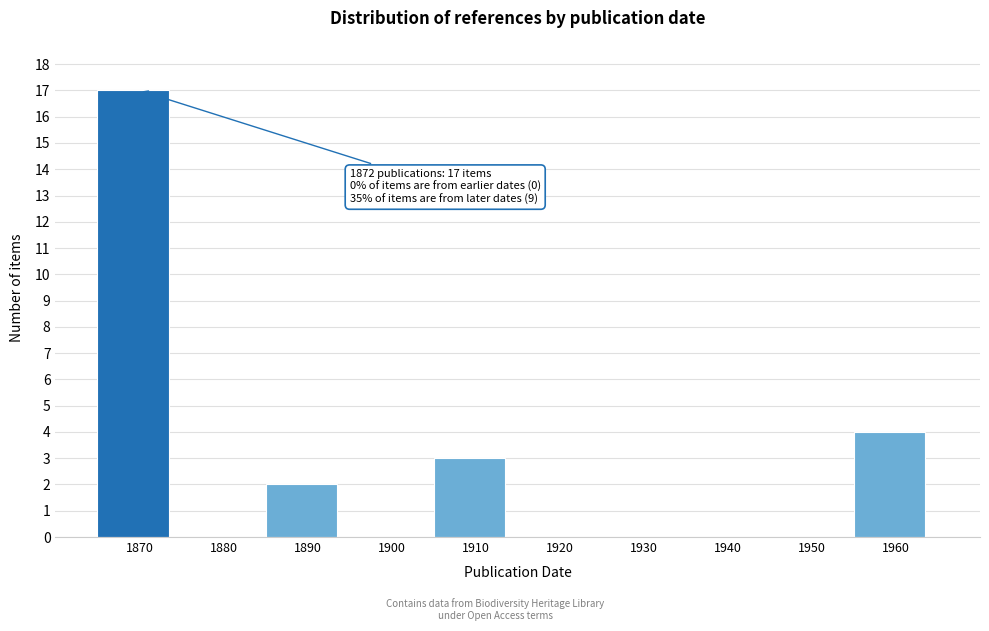

Reading left to right, transcribe all the data shown in this chart.

1870=17	1880=0	1890=2	1900=0	1910=3	1920=0	1930=0	1940=0	1950=0	1960=4